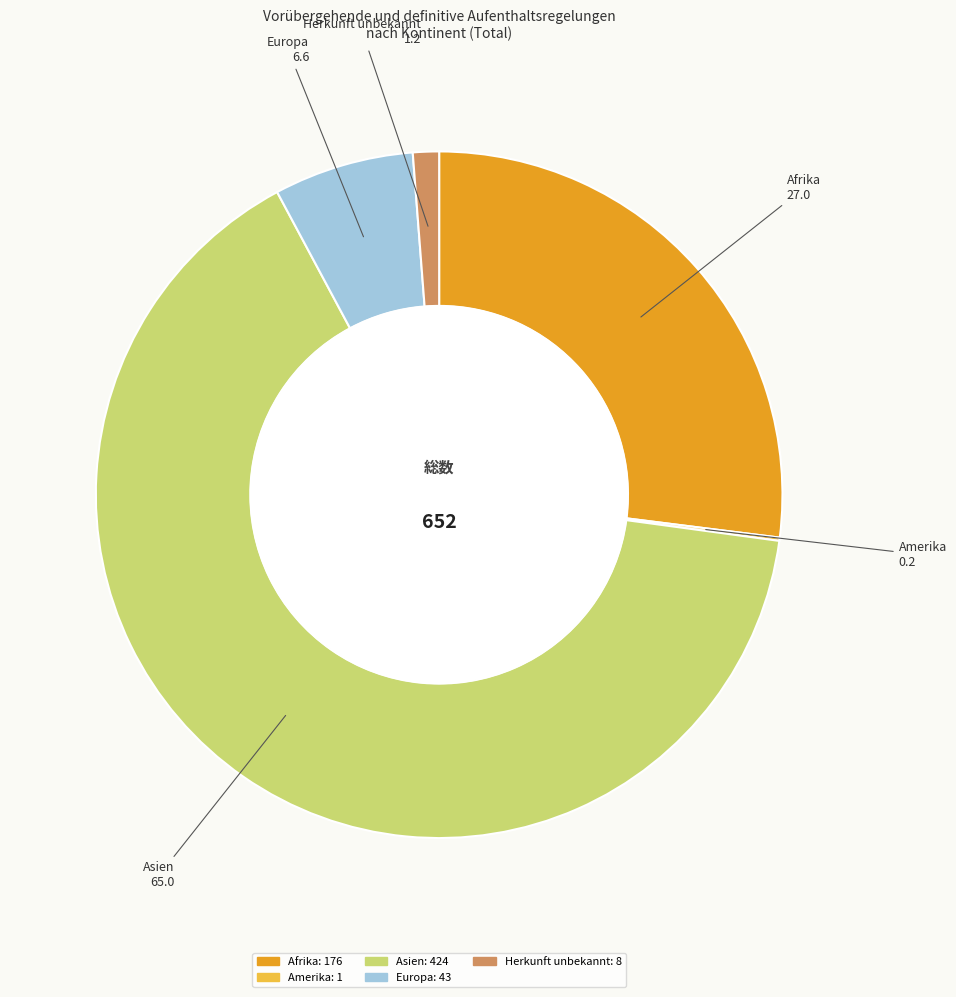

What is the largest slice in the pie chart?

Asien